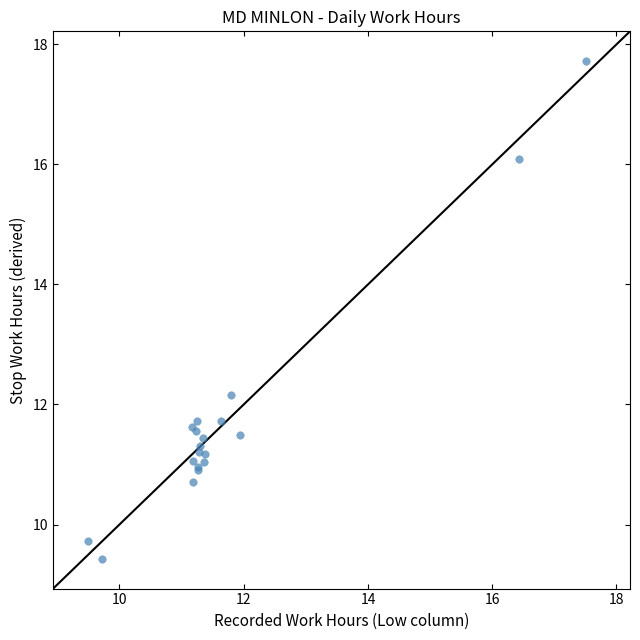

What Y value in the scatter plot is closest to 13?

12.2